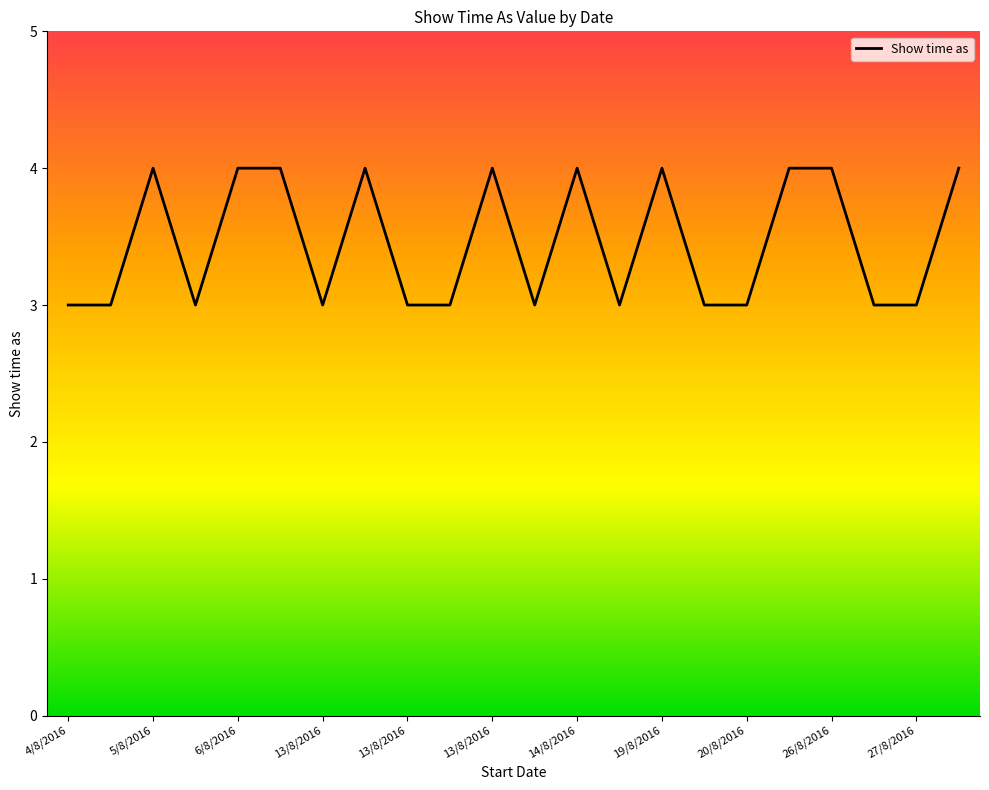

What is the greatest value displayed?

4